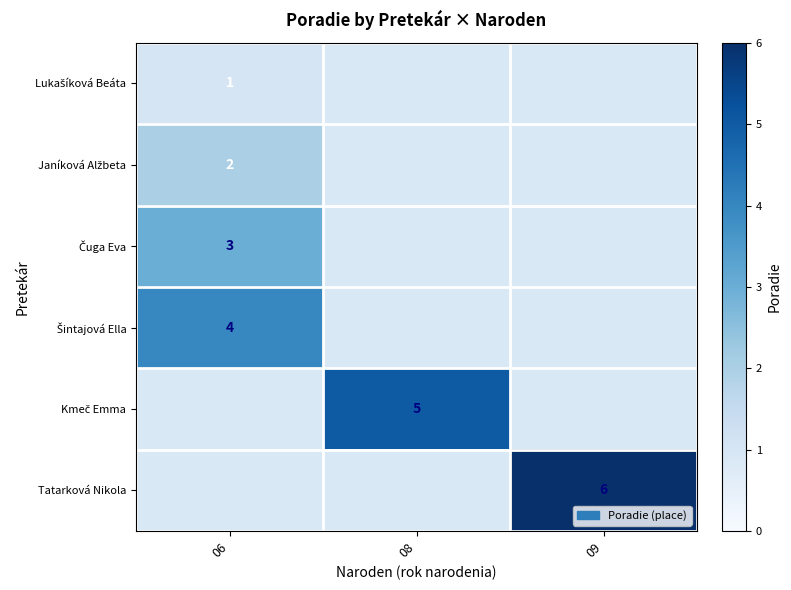

At how many categories does at least one series exceed 5?

1